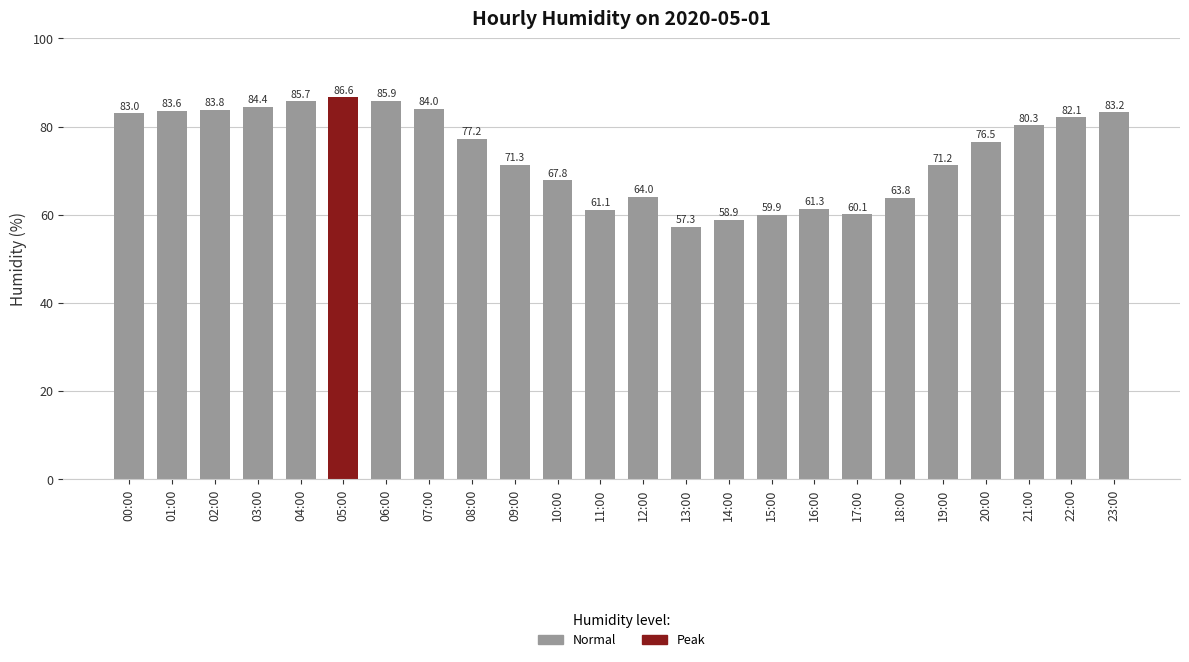

Rank the categories by value from highest to lowest.

05:00, 06:00, 04:00, 03:00, 07:00, 02:00, 01:00, 23:00, 00:00, 22:00, 21:00, 08:00, 20:00, 09:00, 19:00, 10:00, 12:00, 18:00, 16:00, 11:00, 17:00, 15:00, 14:00, 13:00